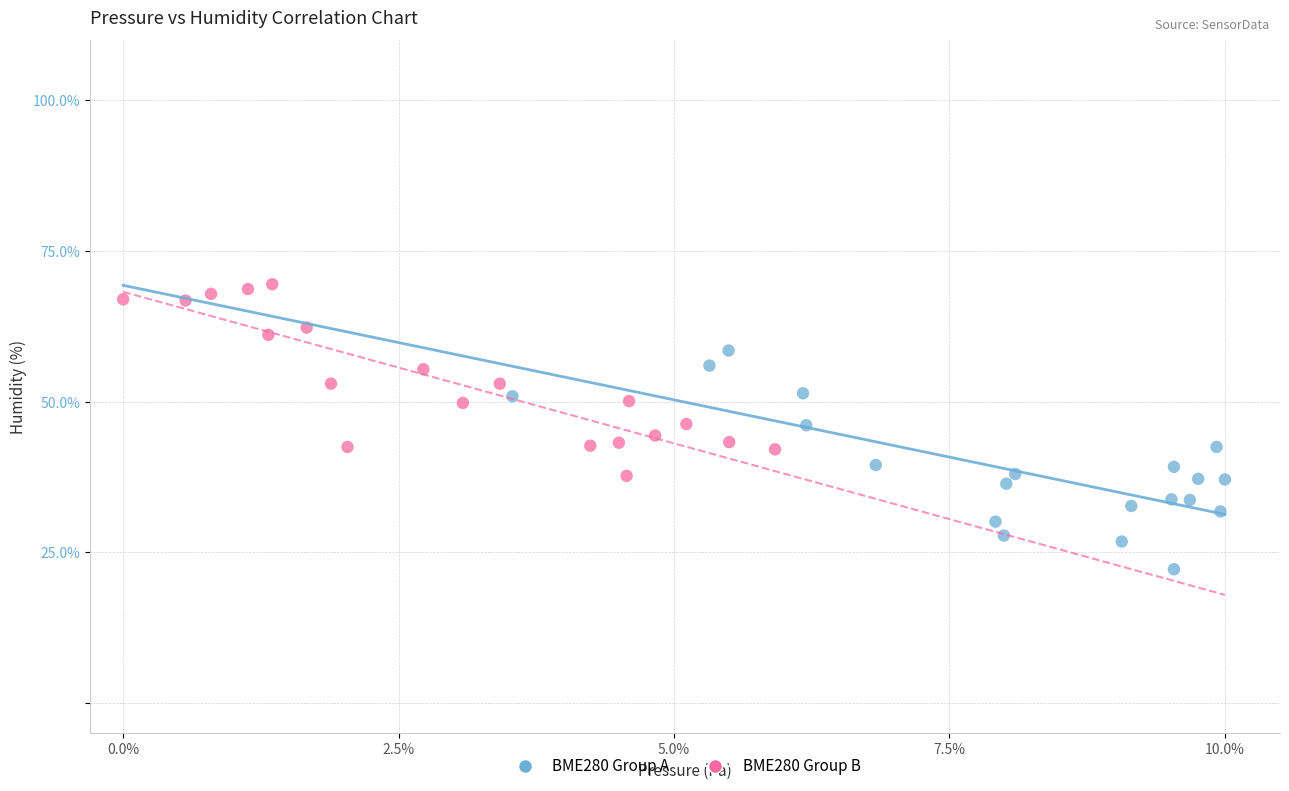

Which series reaches the minimum Y coordinate?

BME280 Group A